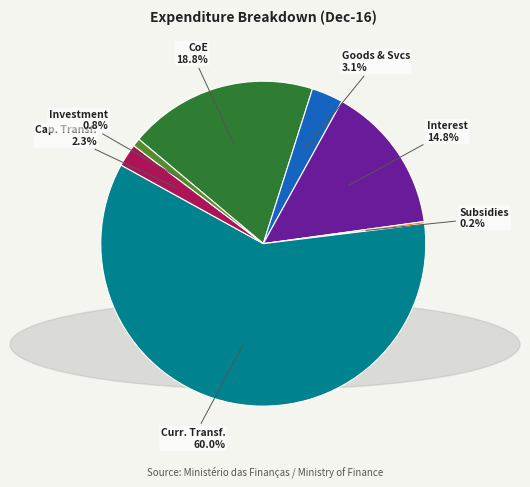

Does any single category account for the majority?

Yes